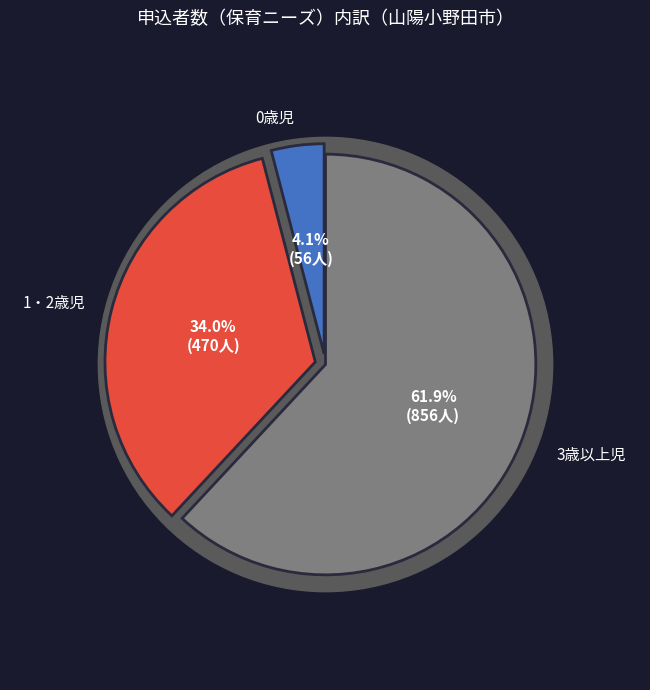

To the nearest percent, what percentage of the pie is 1・2歳児?

34%